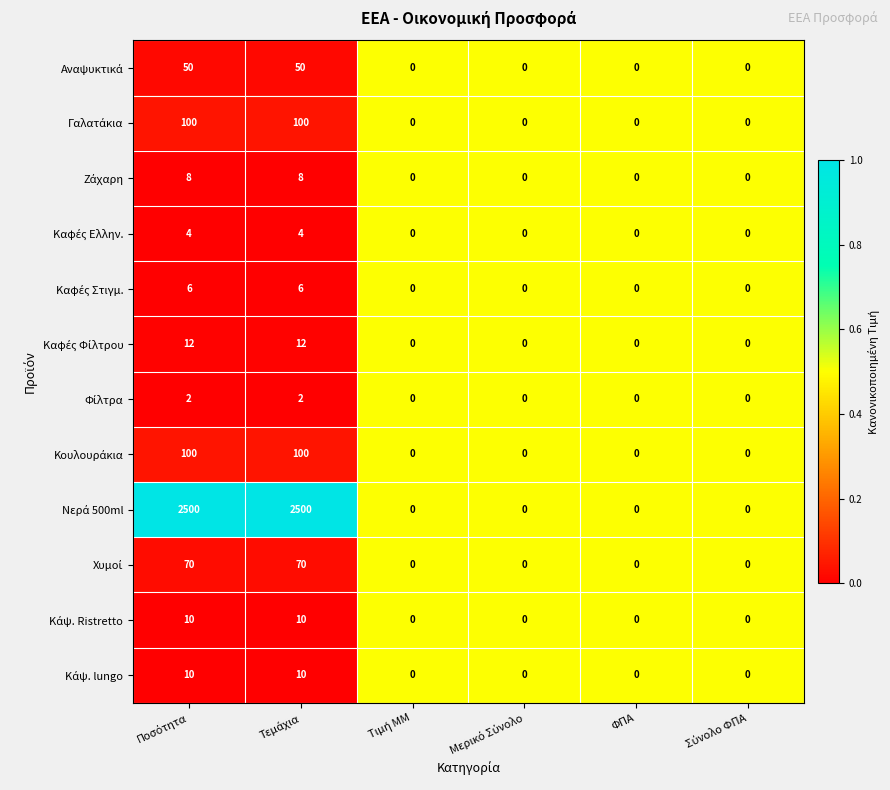

Count the number of data series in this chart.

12